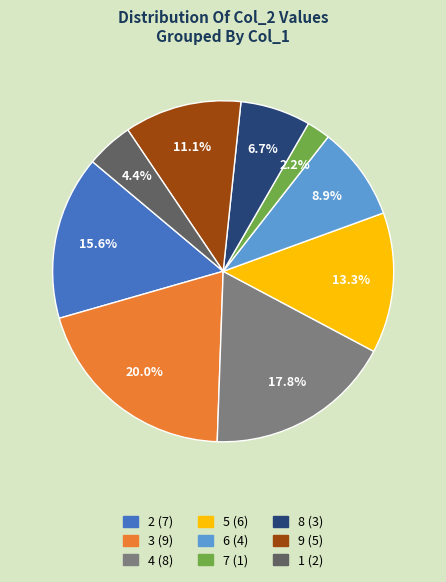

Between 3 and 6, which is larger?

3